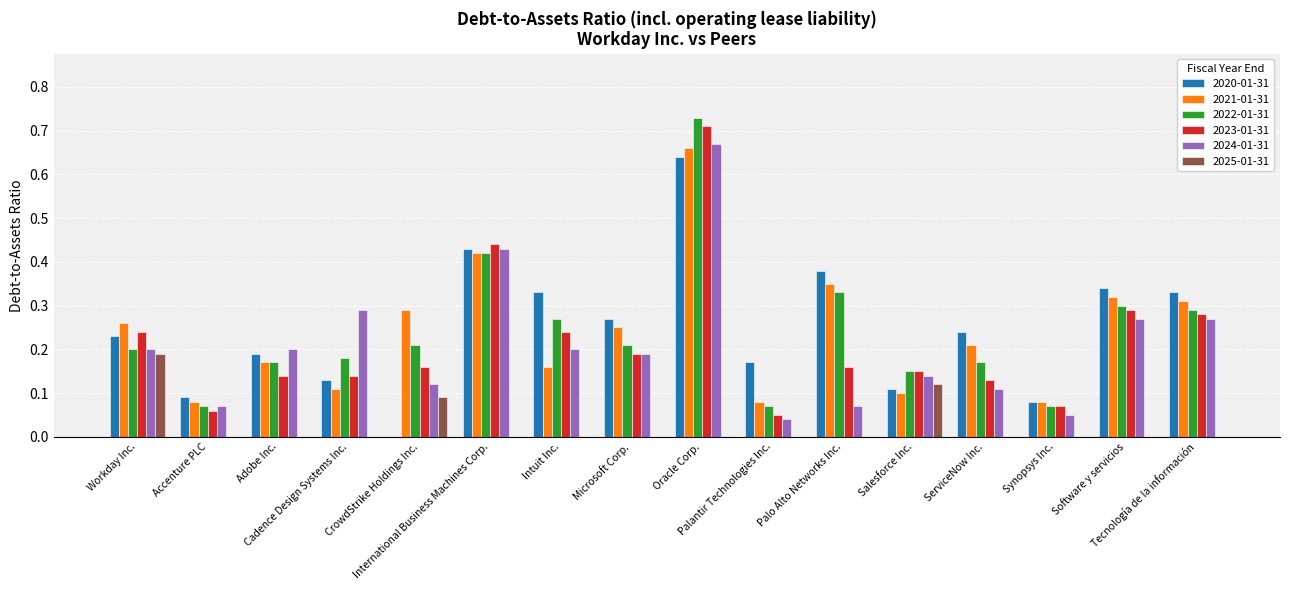

What is the sum of all 2022-01-31 values?

3.8